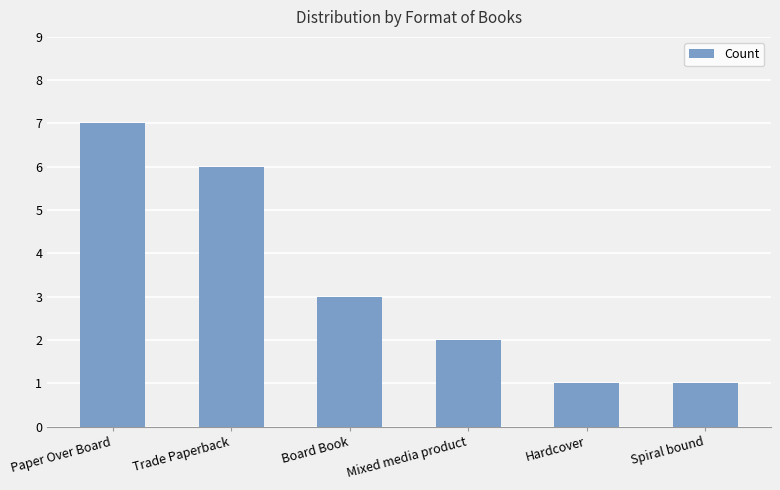

Count the number of data series in this chart.

1